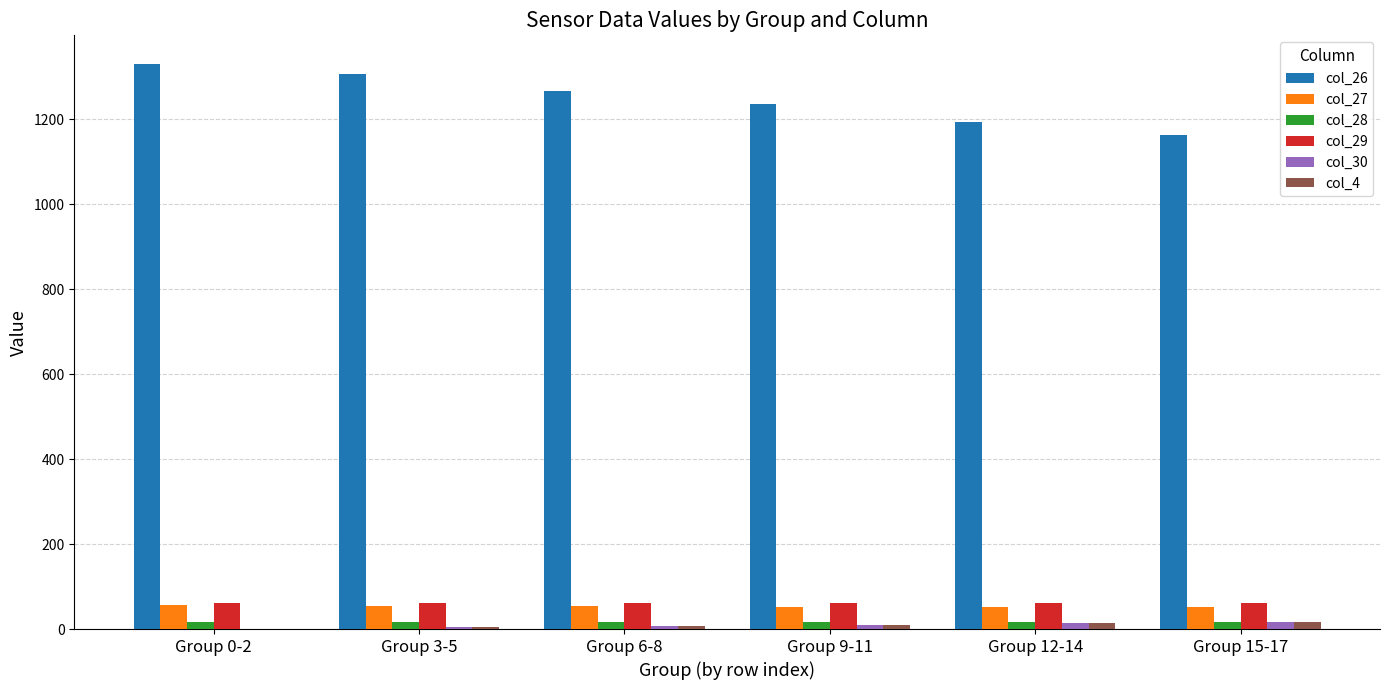

What is the sum of all col_29 values?

368.5